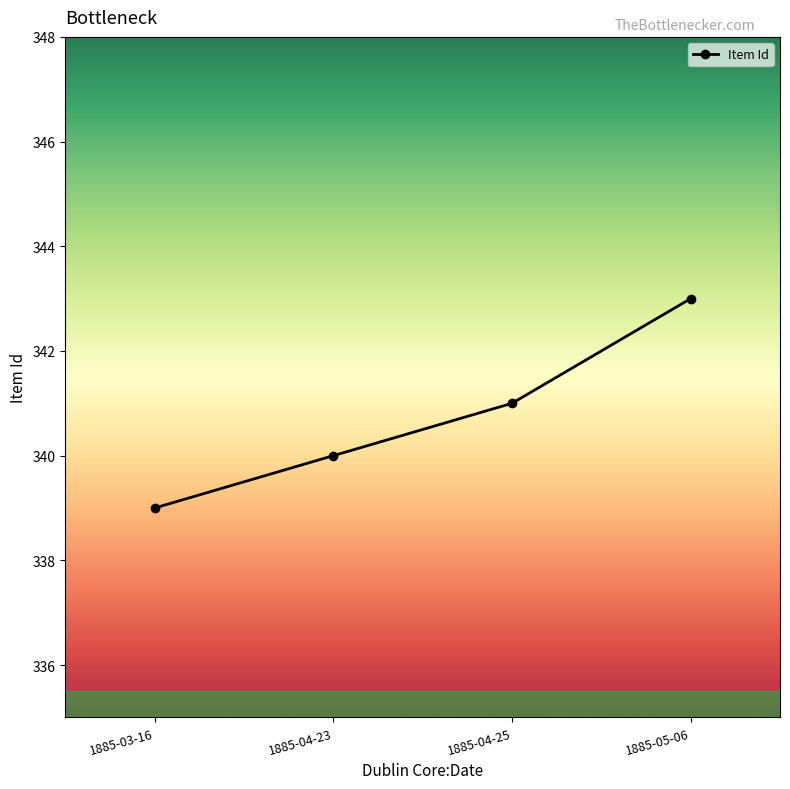

True or false: there are more than 1 points higher than both neighbors.

False